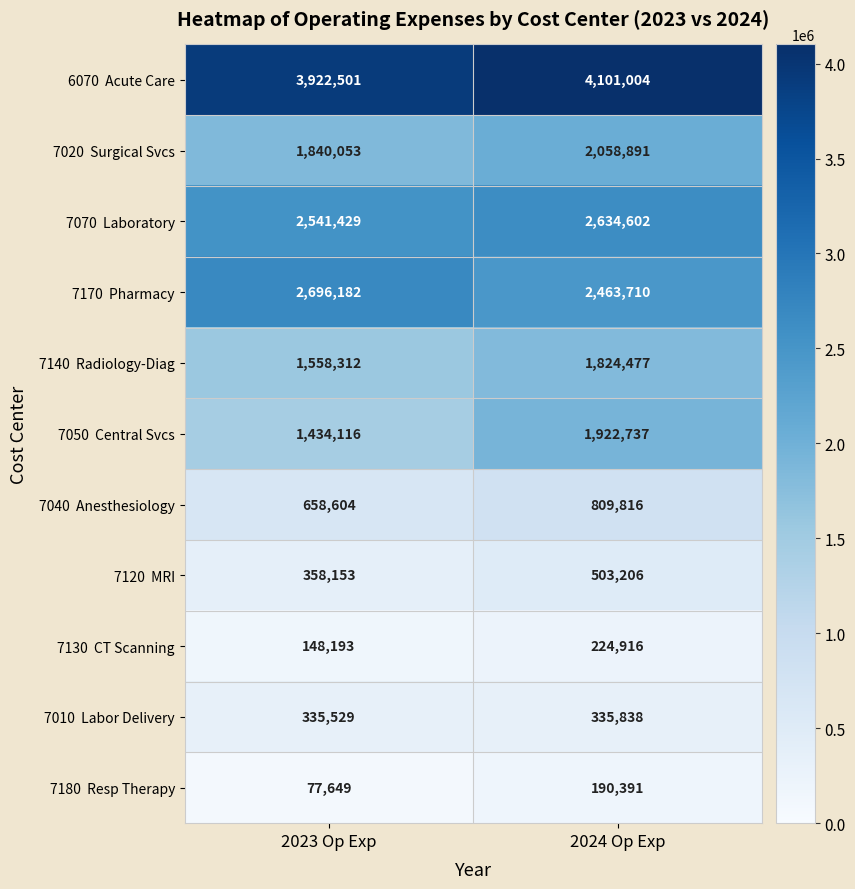

What is the minimum value shown in the chart?

77649